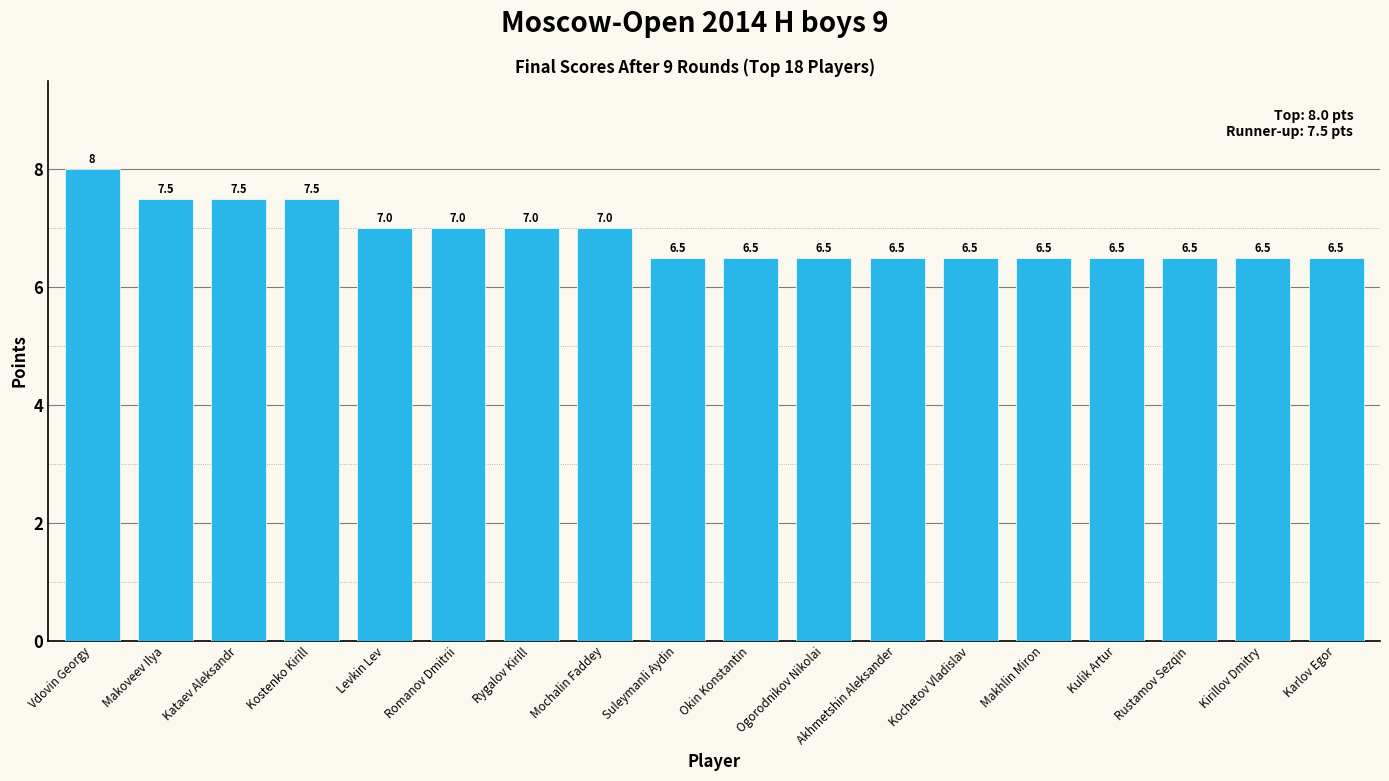

What is the ratio of the value at Suleymanli Aydin to the value at Vdovin Georgy?

0.8